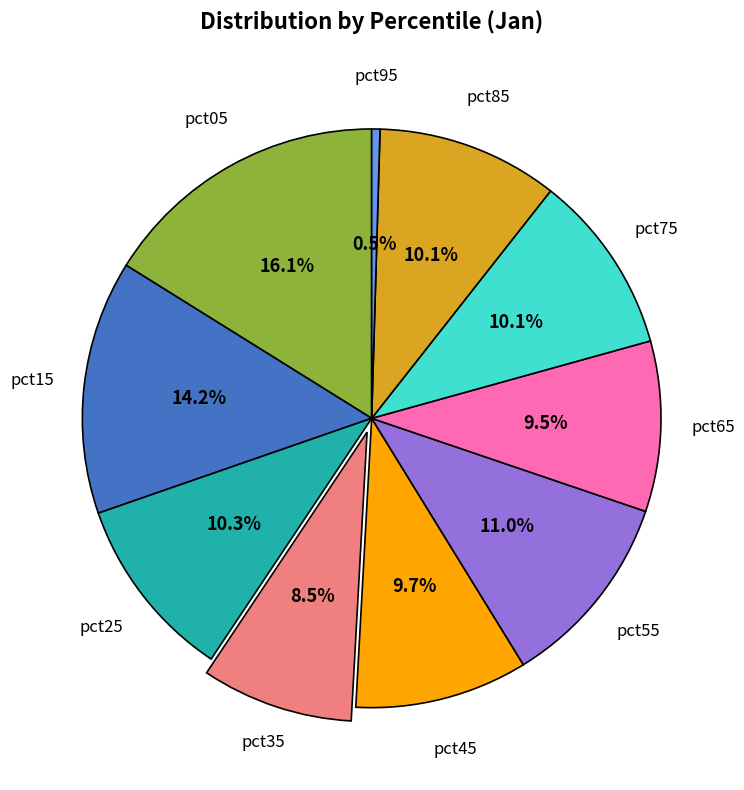

Which has a higher value, pct15 or pct85?

pct15